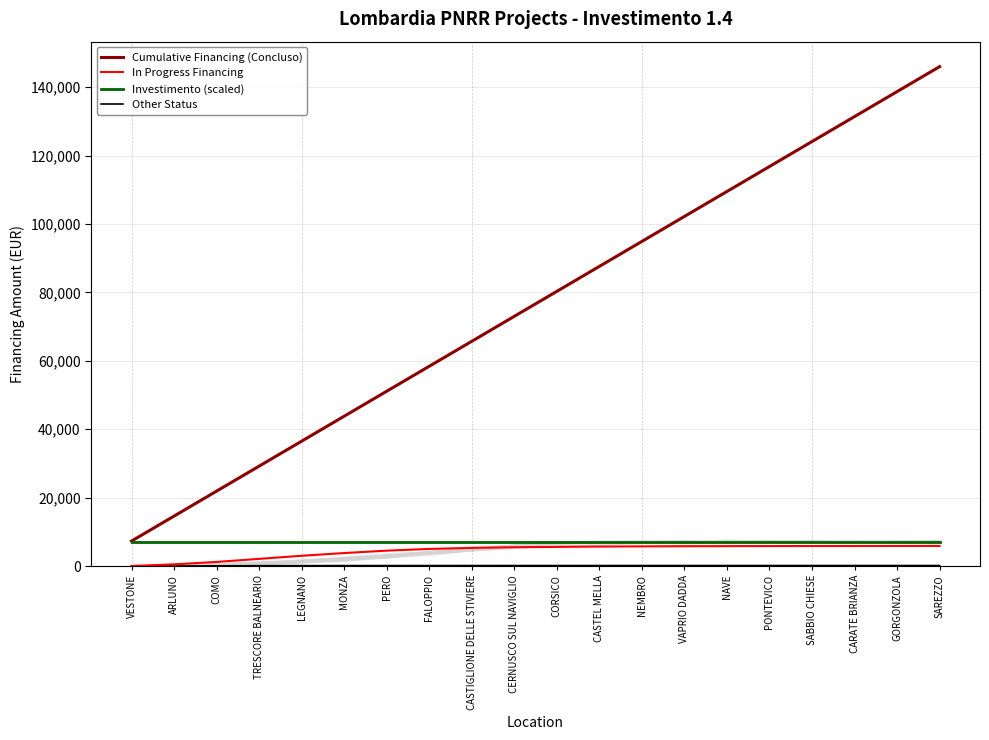

True or false: Cumulative Financing (Concluso) and Investimento (scaled) intersect in this chart.

False